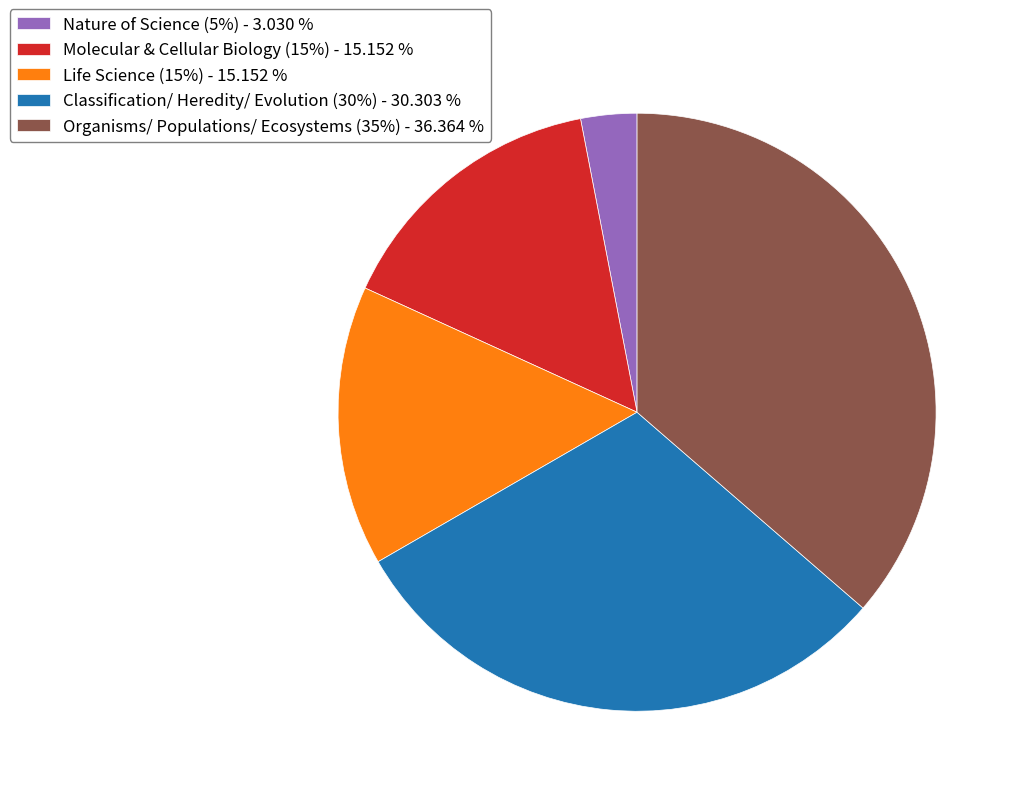

Is there any slice that represents more than half of the pie?

No